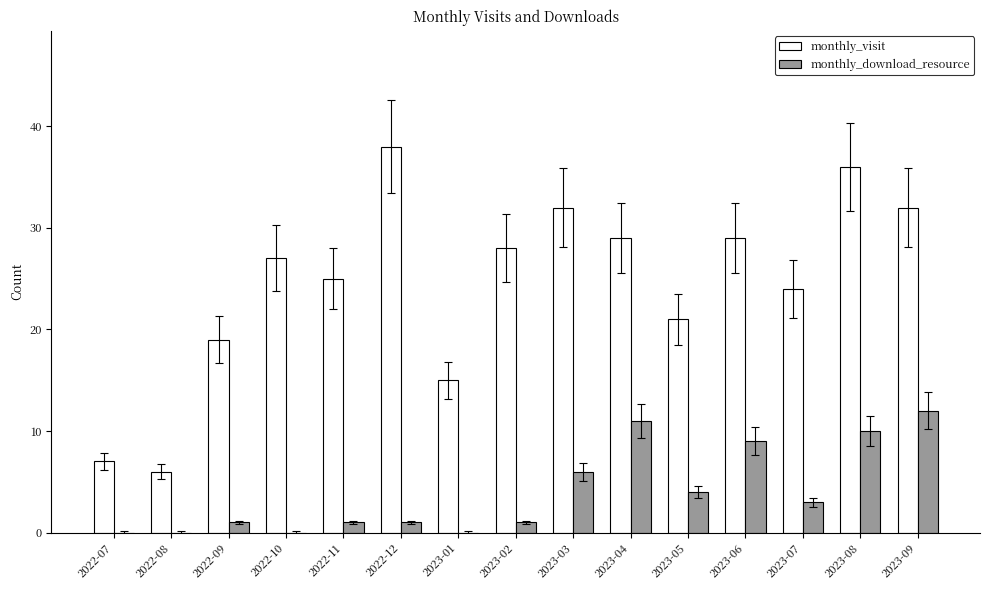

Which series has the largest total across all categories?

monthly_visit